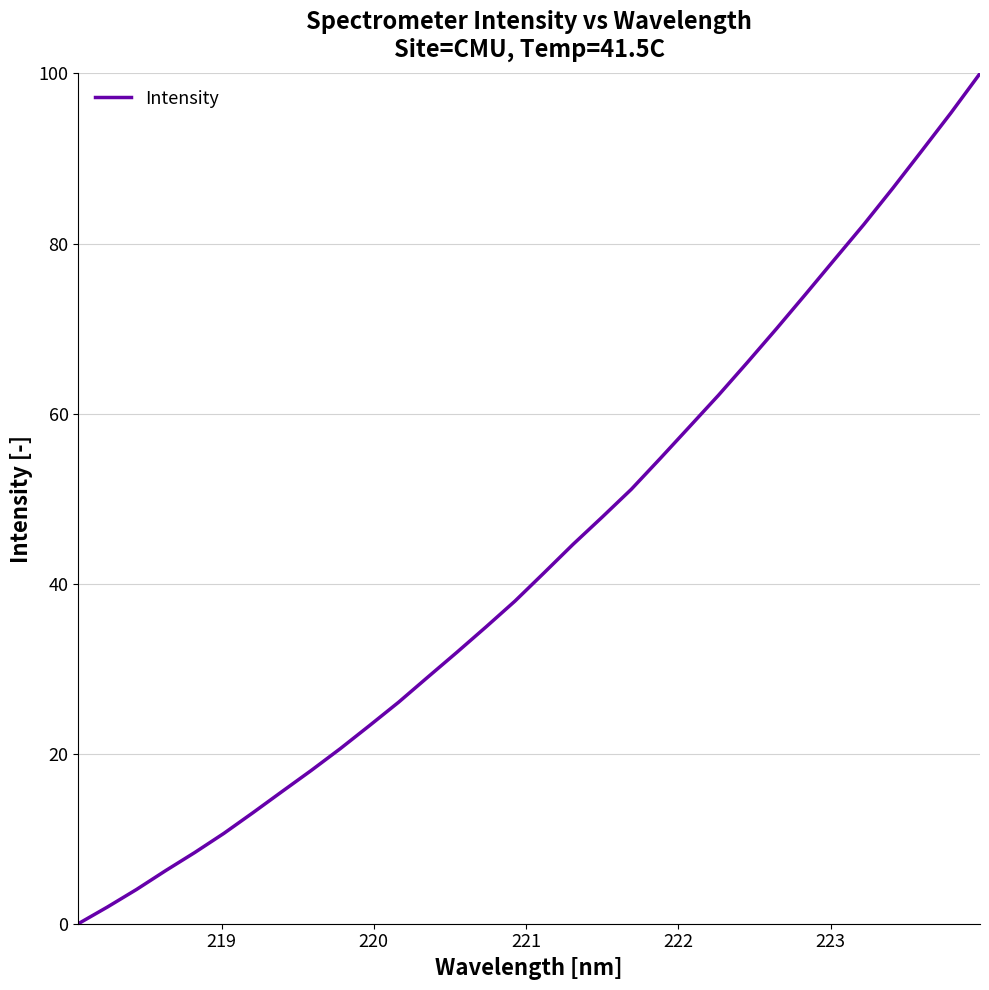

What is the difference between the maximum and minimum values?

100.0